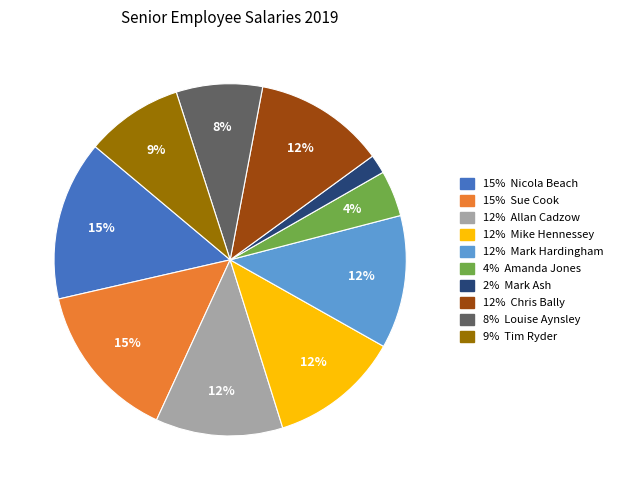

How many slices are in this pie chart?

10